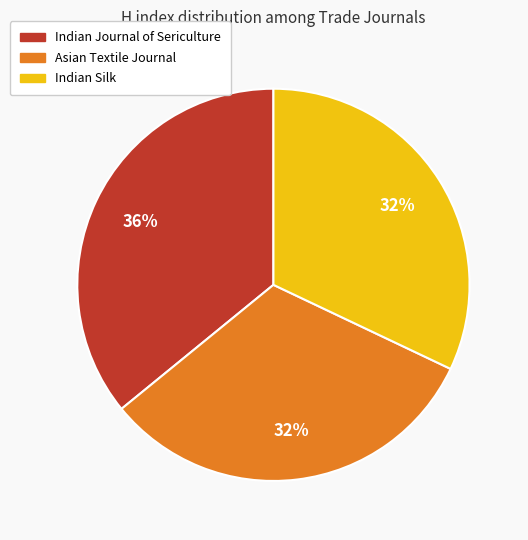

Is there any slice that represents more than half of the pie?

No